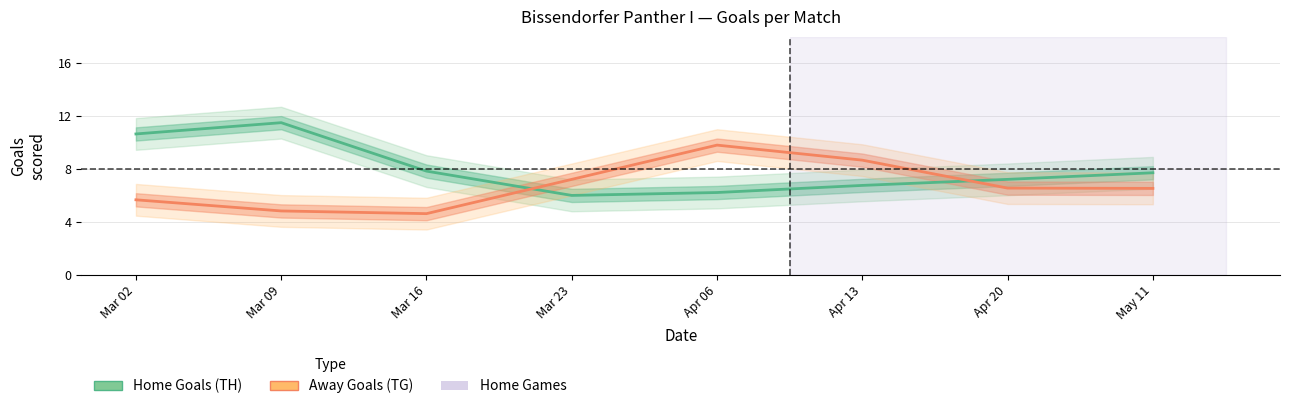

In Home Goals (TH), how many points are higher than both neighbors (excluding endpoints)?

1